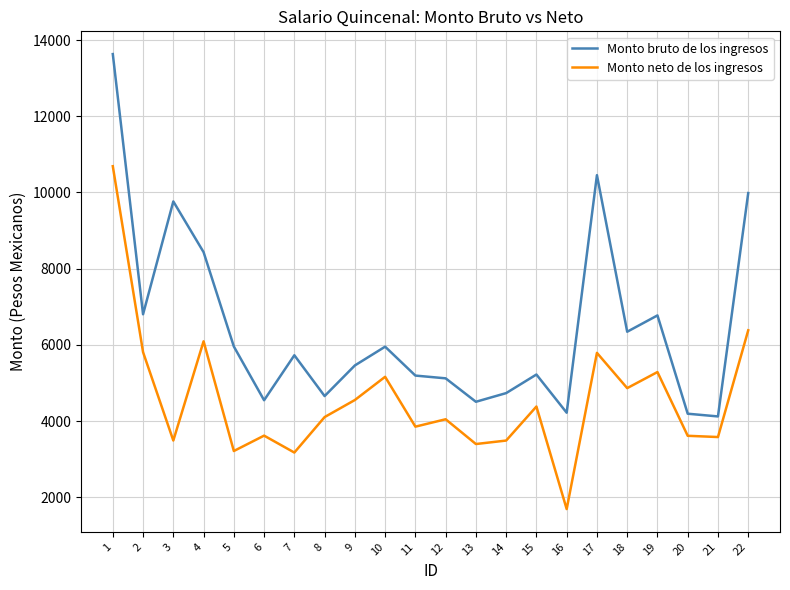

True or false: Monto neto de los ingresos and Monto bruto de los ingresos cross at least once.

False